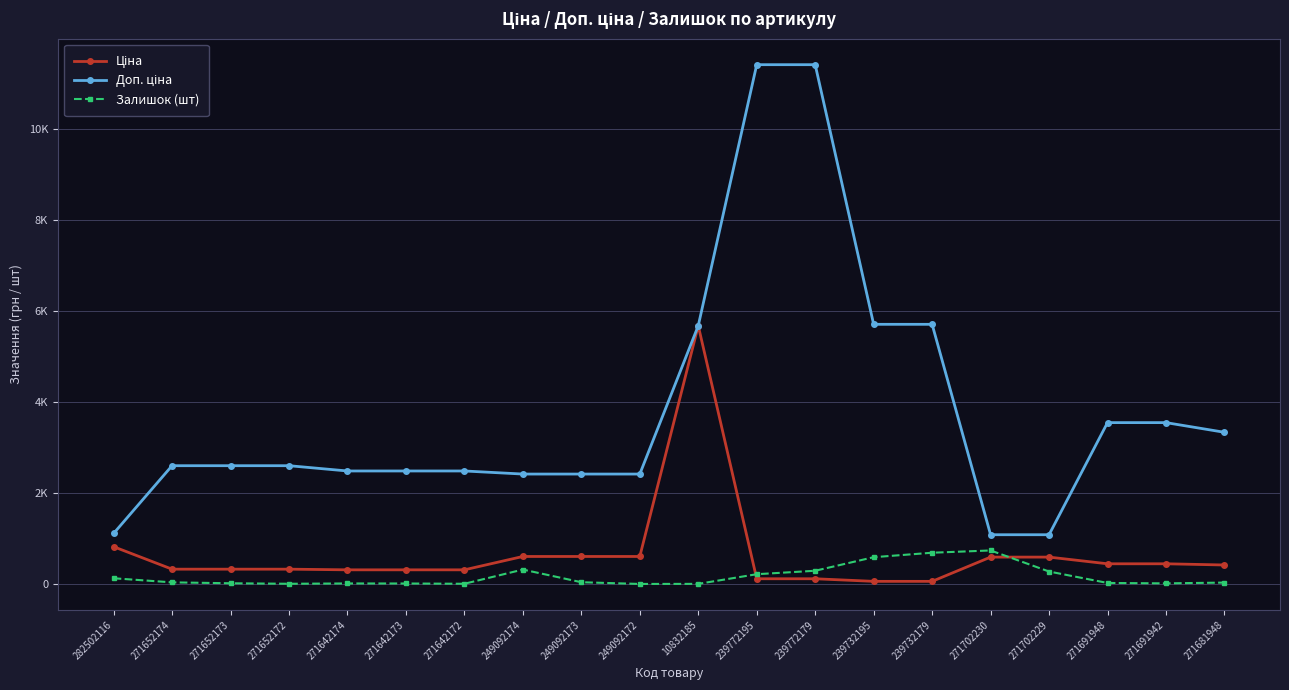

What is the total value across all series at 249092172?

3018.6